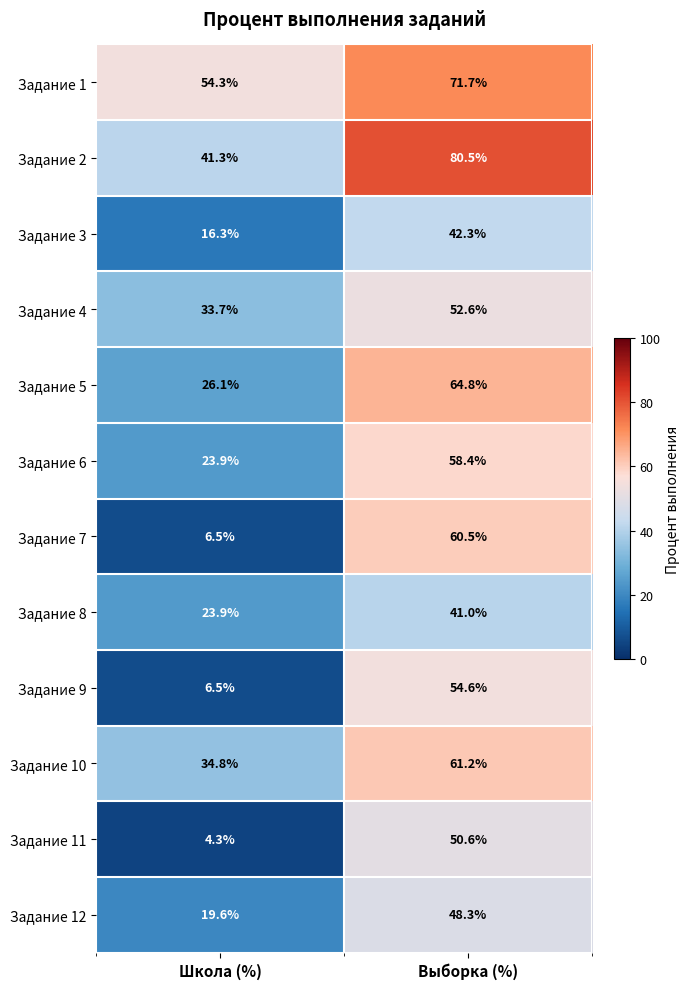

Which series has the largest range (max minus min)?

Задание 7